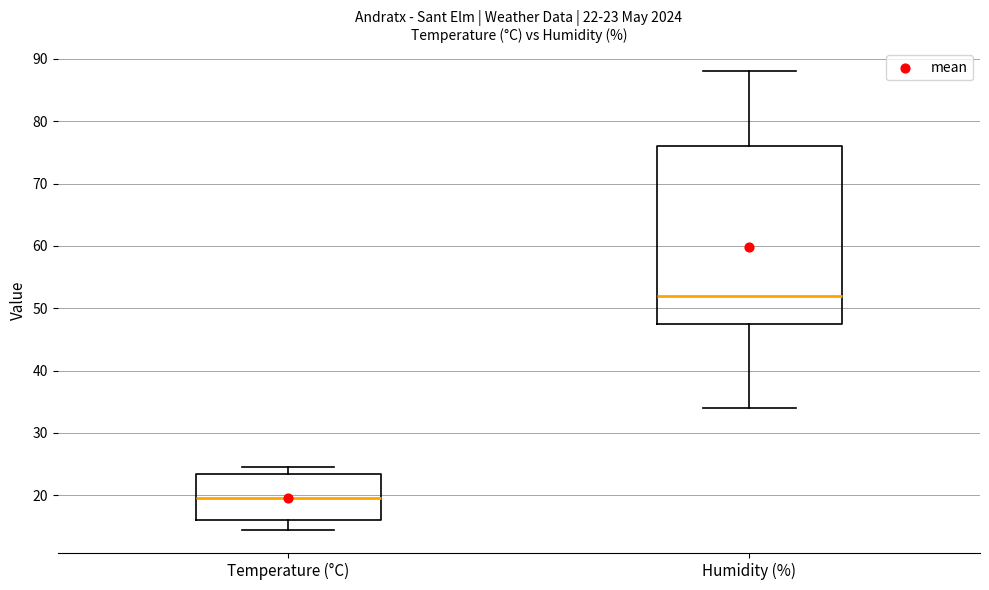

Which box's median line is the highest?

Humidity (%)